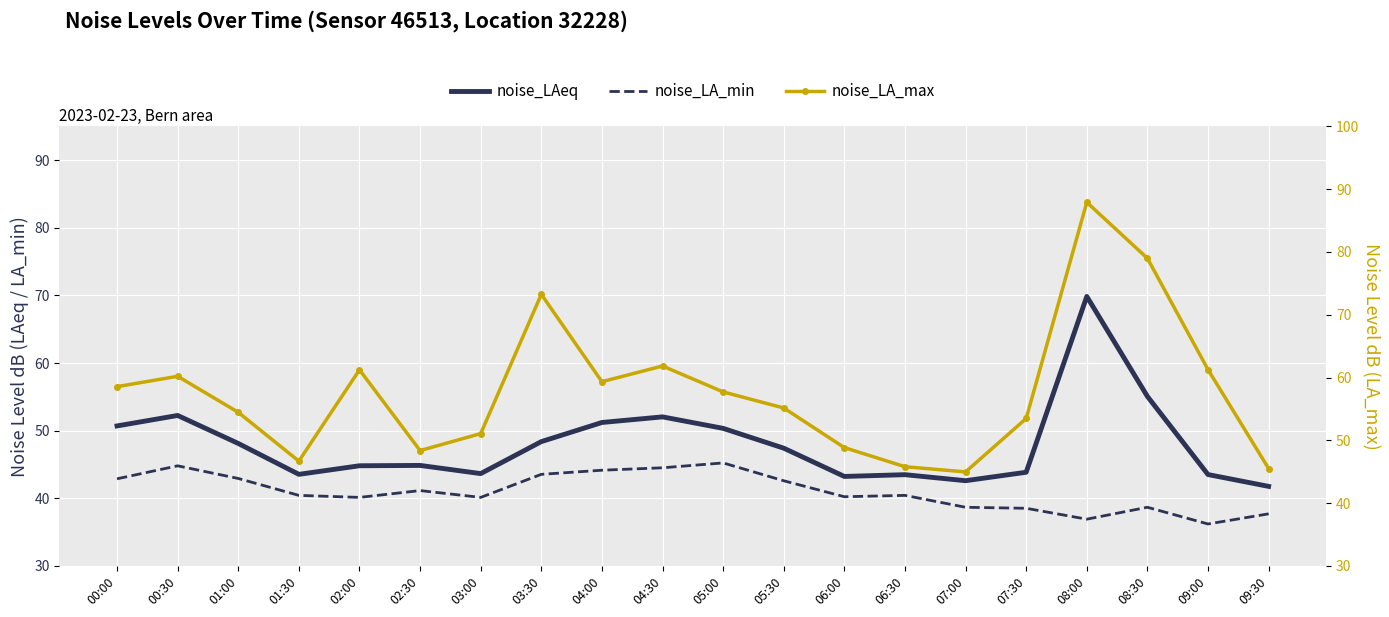

At which label is noise_LA_min closest to 40?

02:00